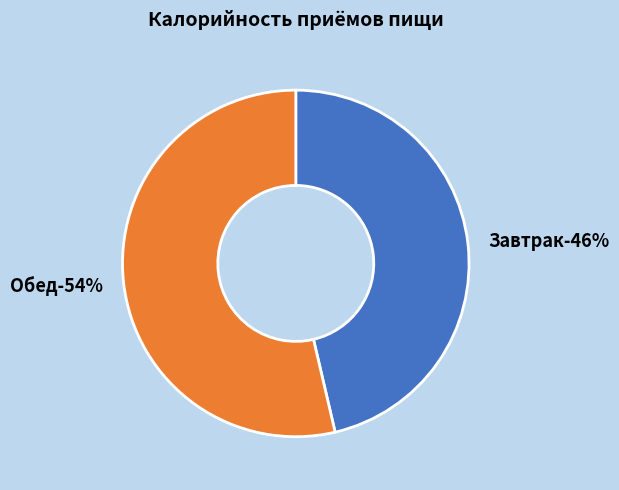

Which category has the biggest portion of the pie?

Обед